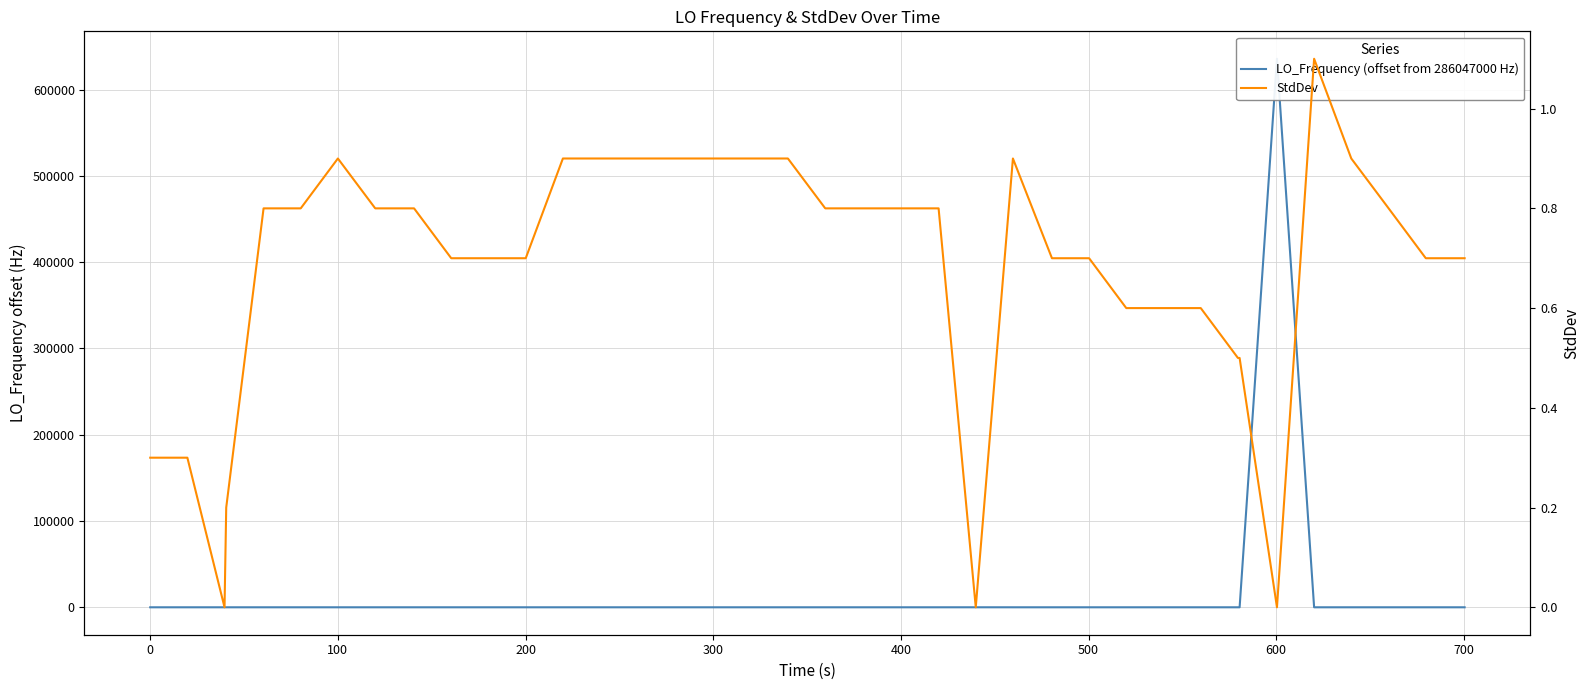

At how many categories does at least one series exceed 39575?

1